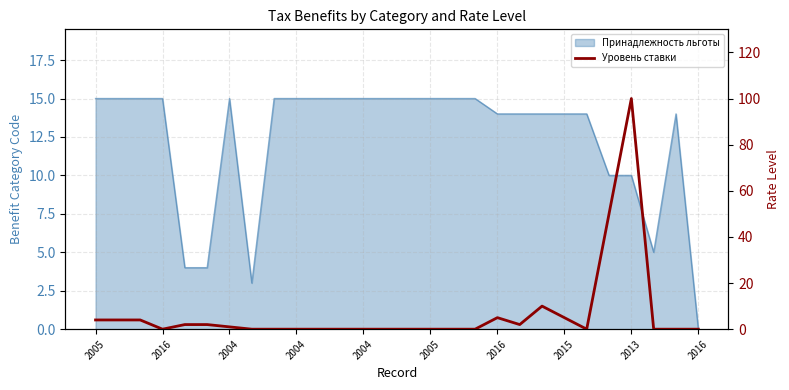

What is the label of the 24th point from the right?

2004